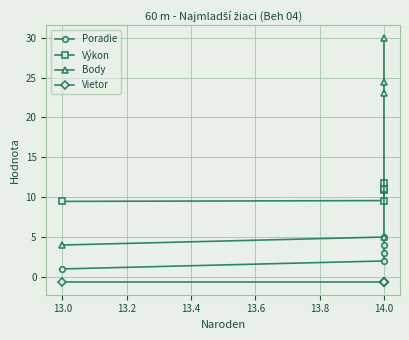

Does the chart display data point markers on the line(s)?

Yes